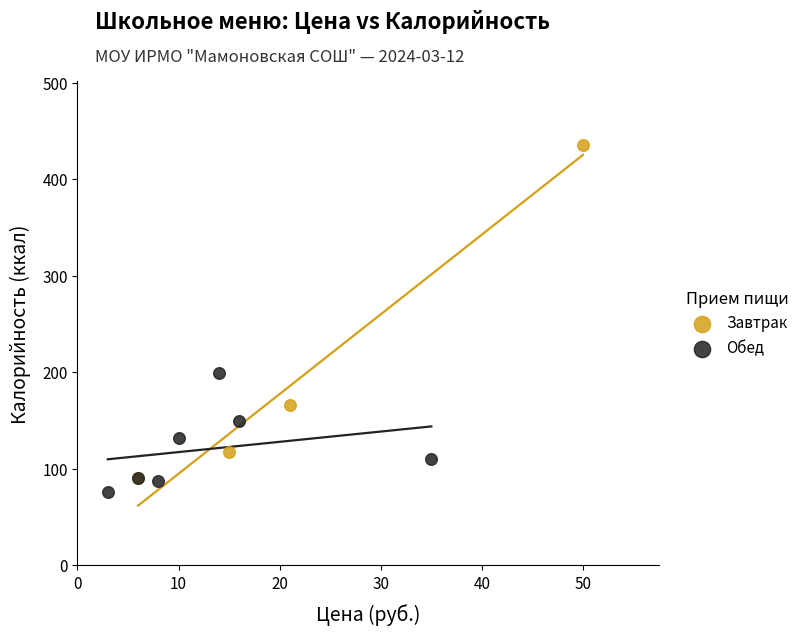

Which series contains the highest Y value?

Завтрак